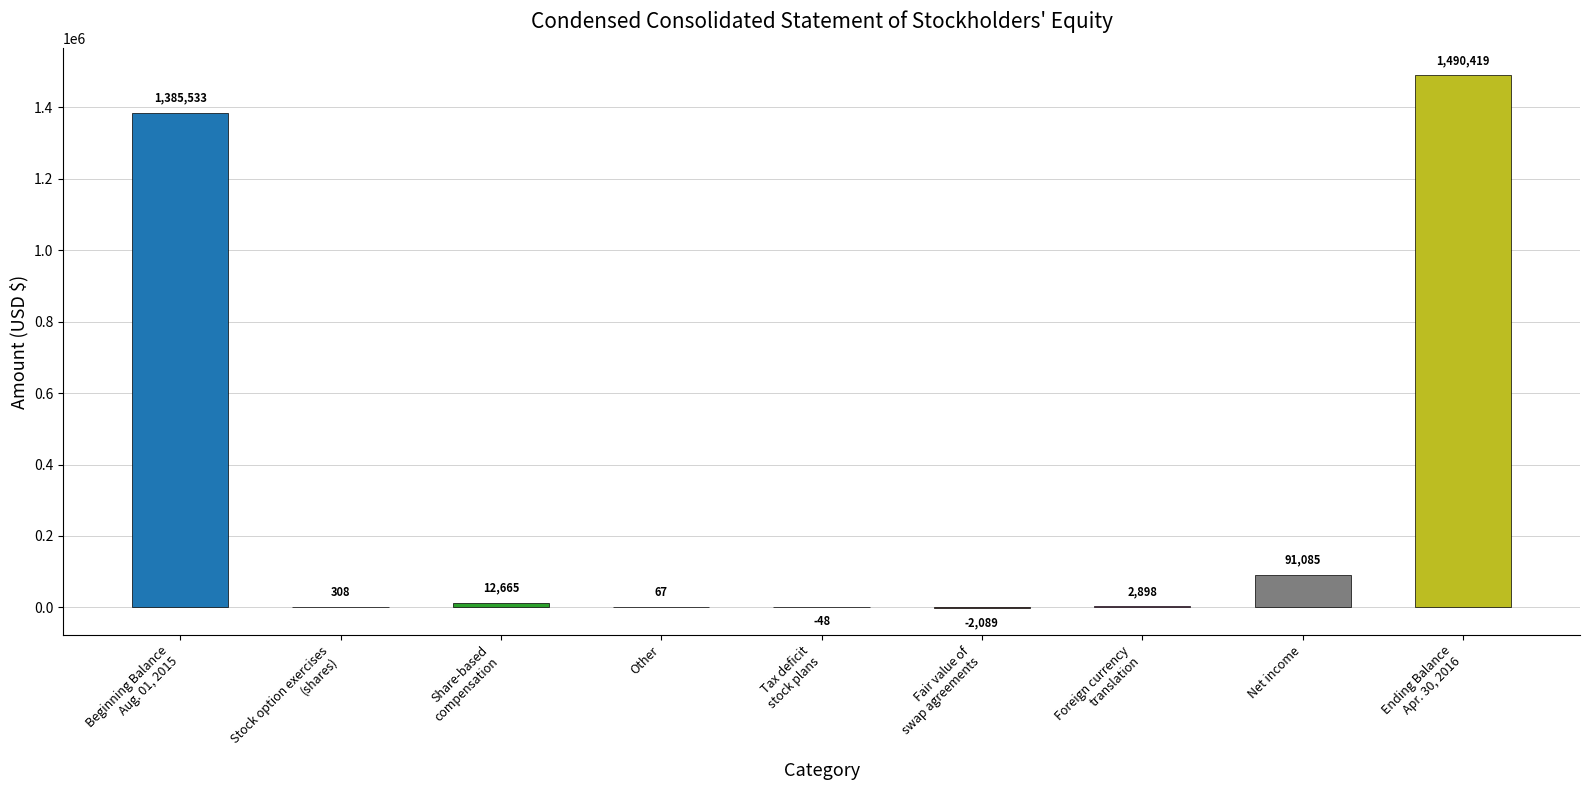

How many distinct data groups are displayed?

1